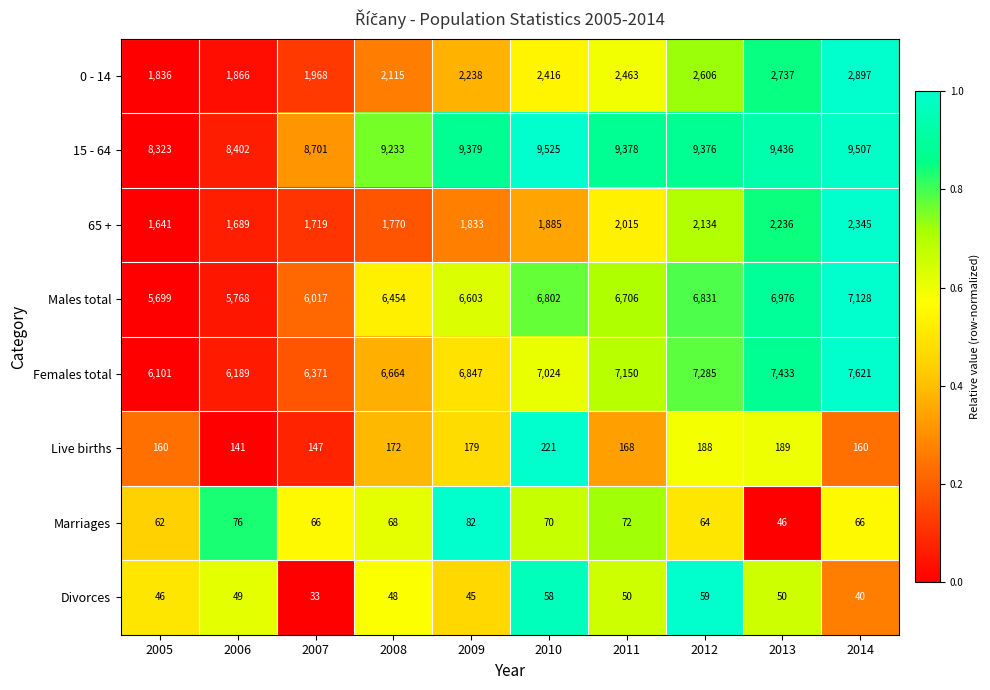

Rank the series by their maximum value, from lowest to highest.

Divorces, Marriages, Live births, 65 +, 0 - 14, Males total, Females total, 15 - 64